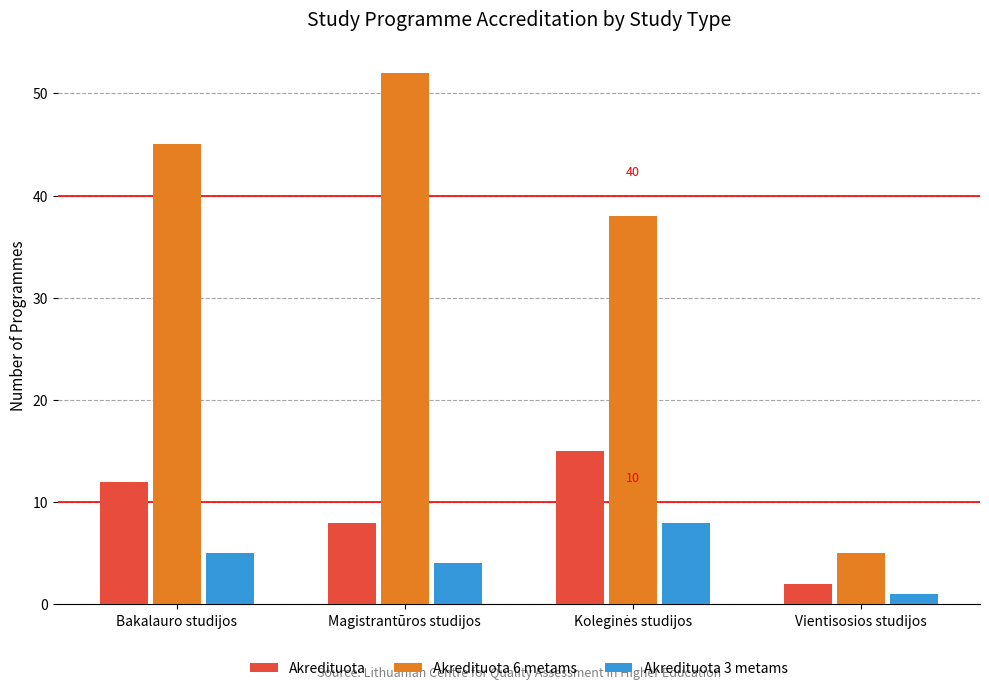

Rank the series by their maximum value, from highest to lowest.

Akredituota 6 metams, Akredituota, Akredituota 3 metams